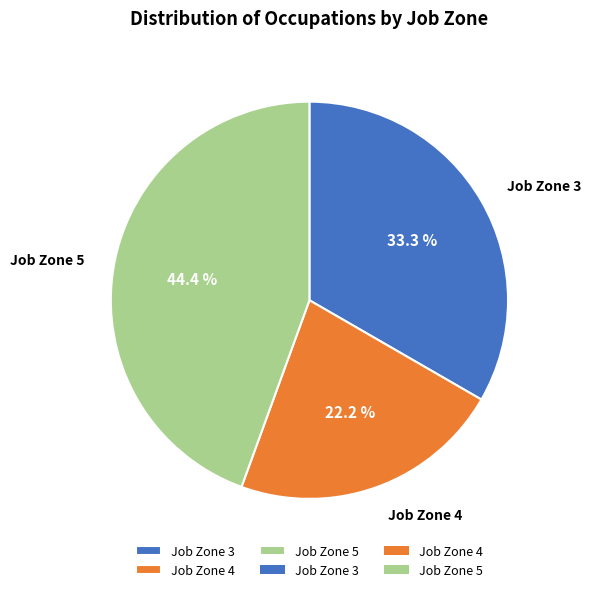

Rank the categories by value from lowest to highest.

Job Zone 4, Job Zone 3, Job Zone 5